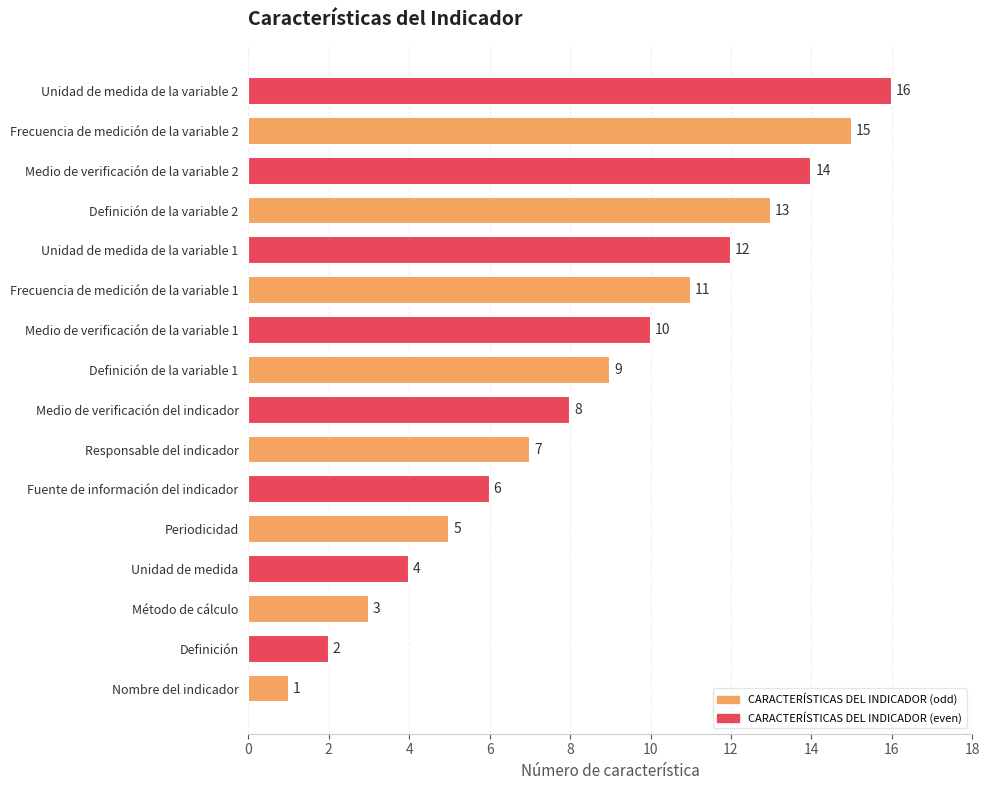

At which label is the value closest to 8?

Medio de verificación del indicador